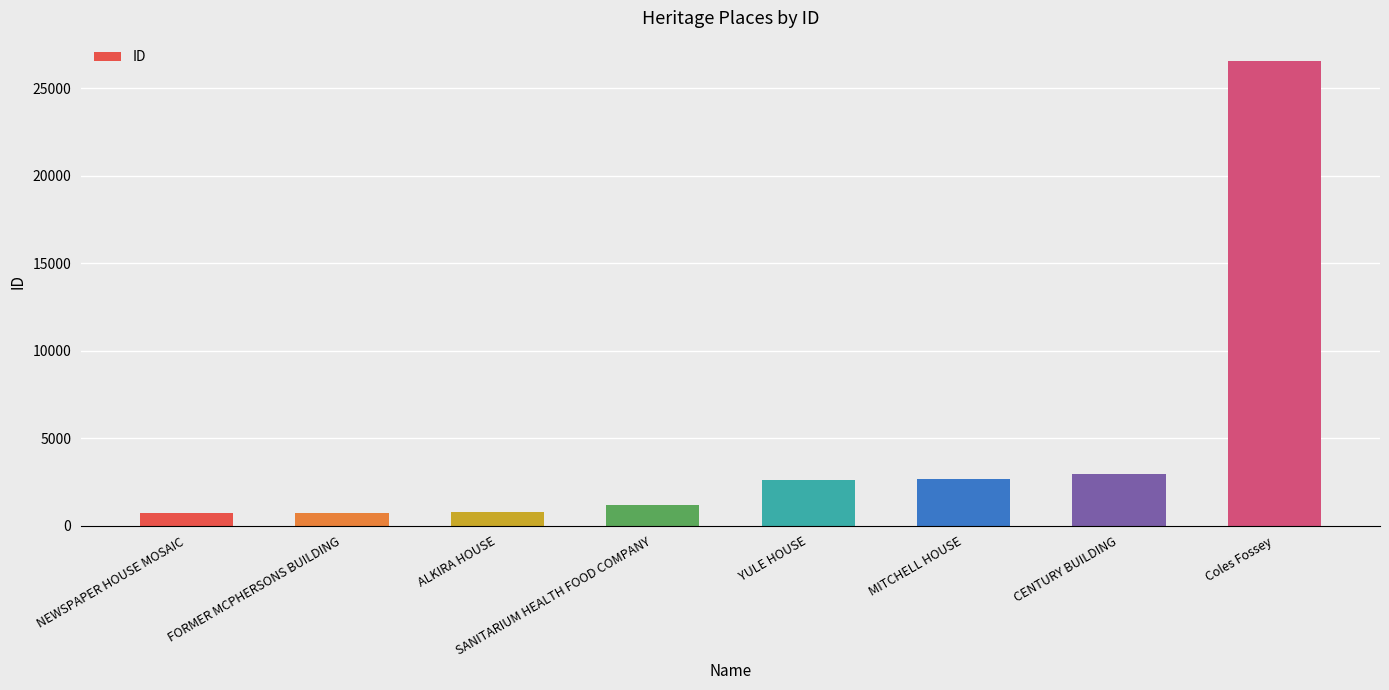

The chart shows a value of 2966 at CENTURY BUILDING. True or false?

True